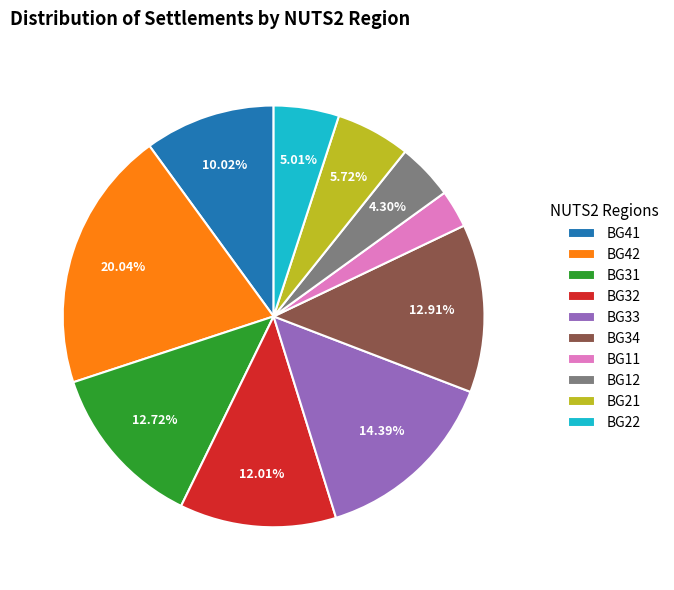

Is there a majority slice in this chart?

No